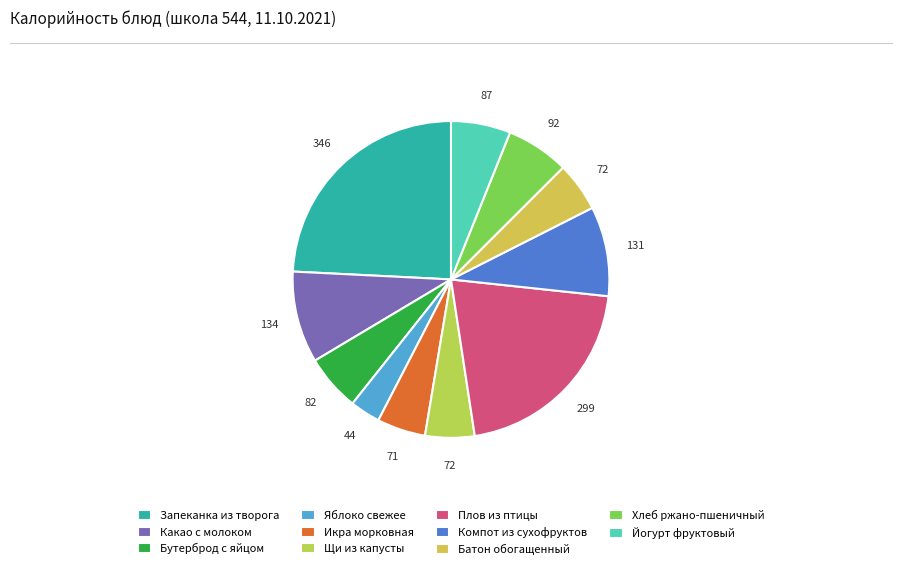

To the nearest percent, what percentage of the pie is Батон обогащенный?

5%